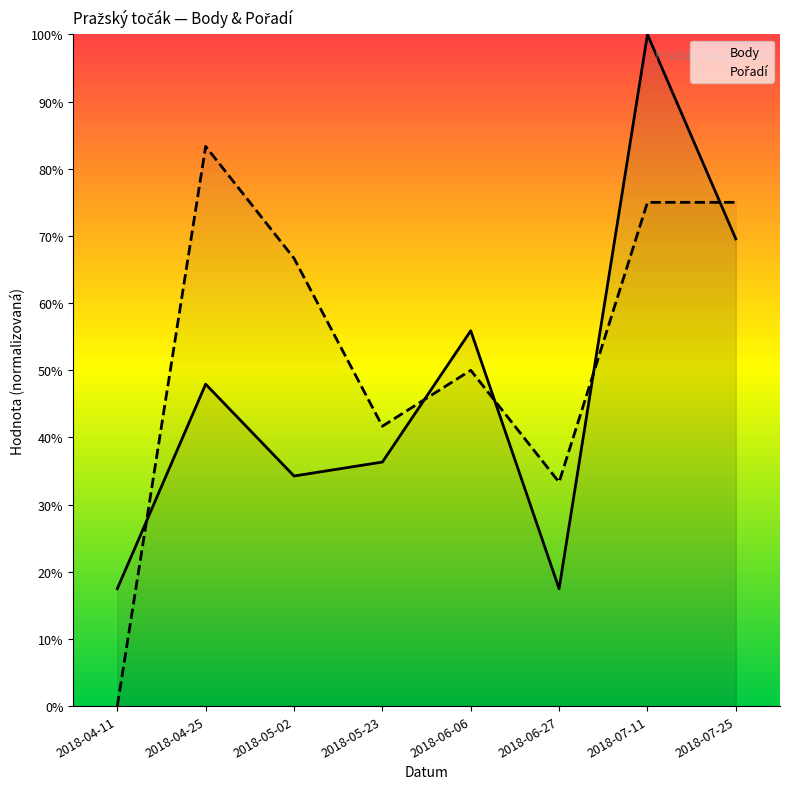

Between 2018-06-06 and 2018-05-02, which is larger?

2018-06-06